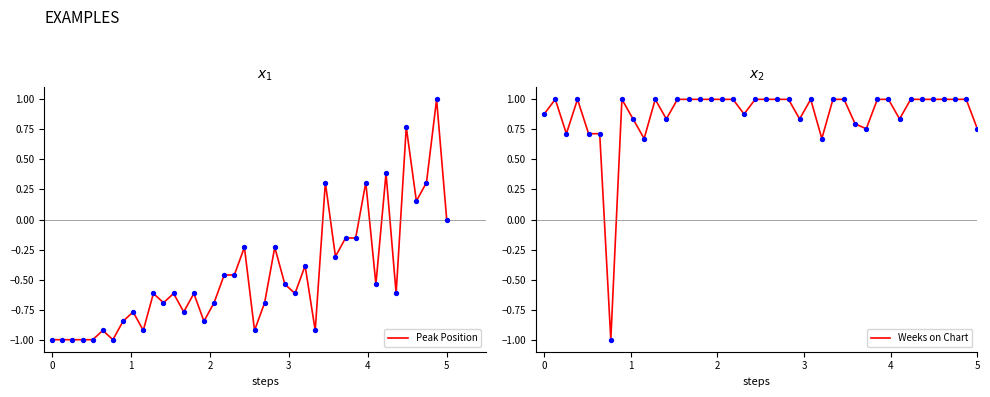

Which series has the largest Y range (max minus min)?

Peak Position